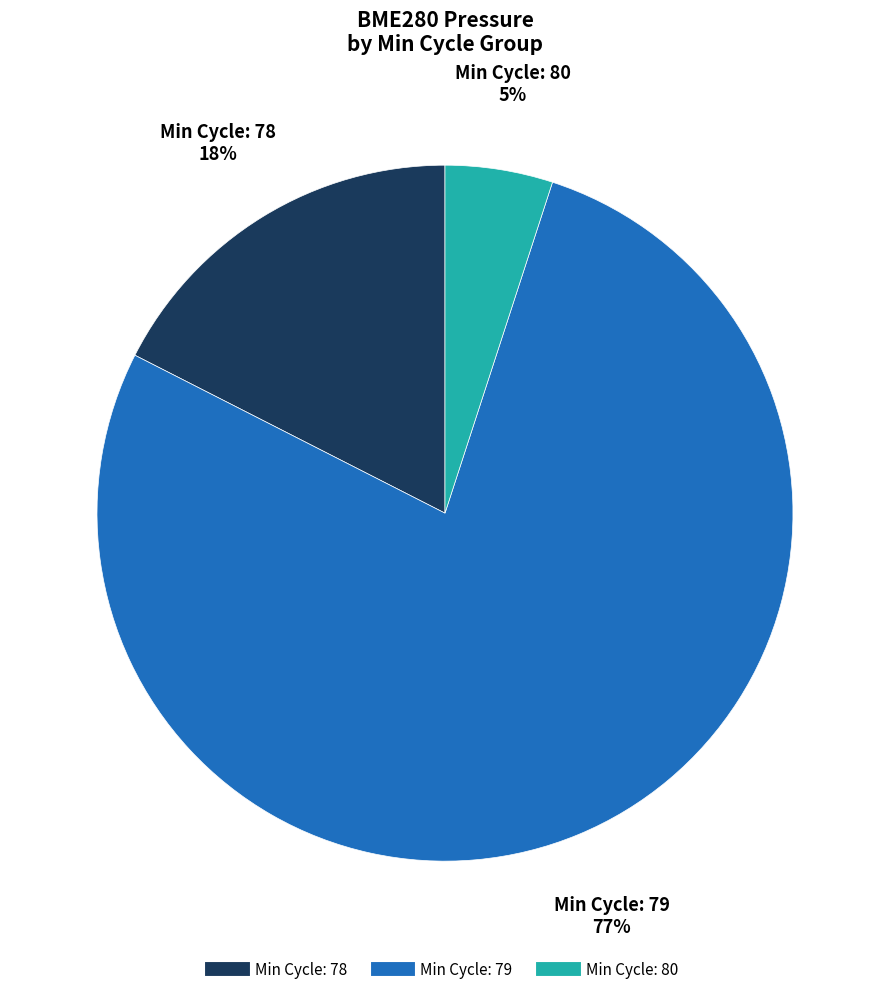

To the nearest percent, what is the average slice percentage?

33%